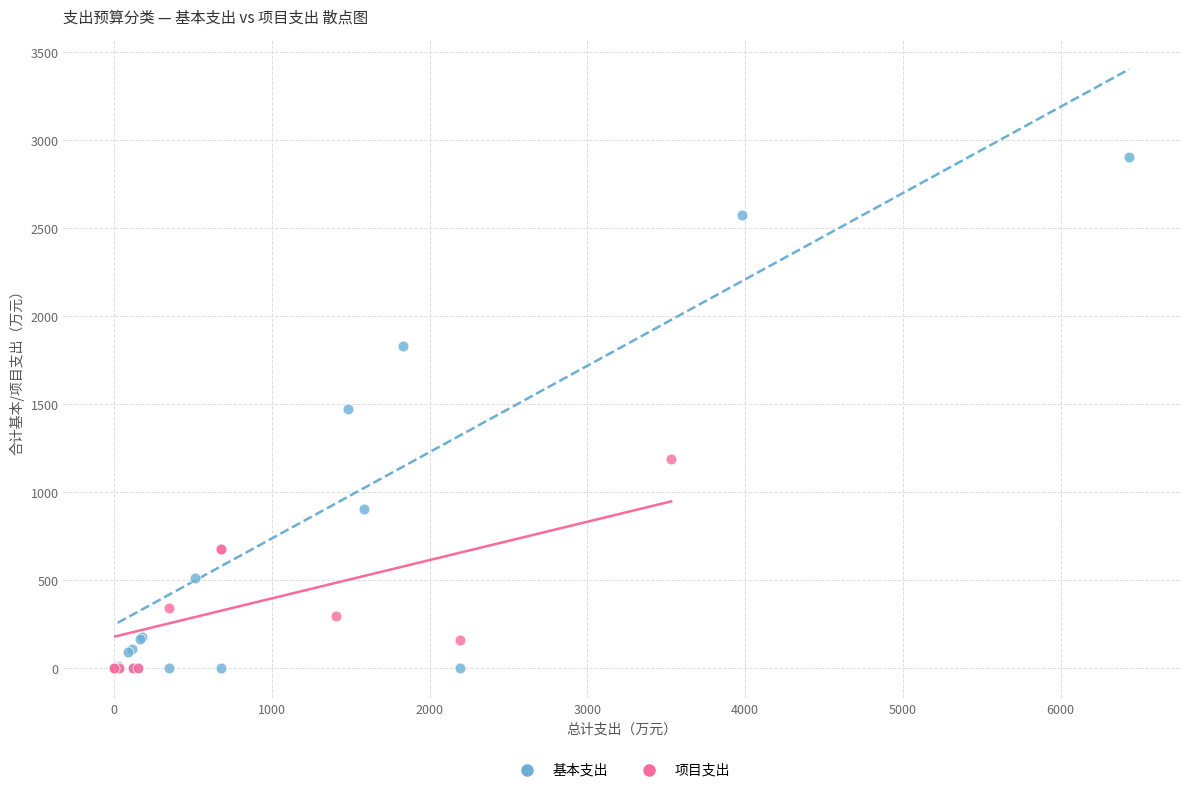

Which series contains the highest Y value?

基本支出